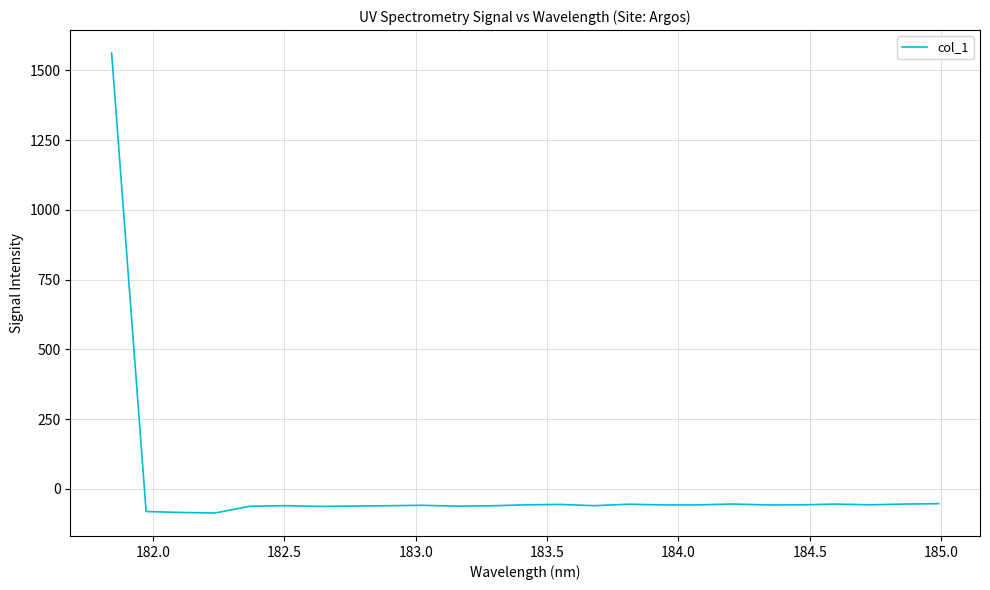

What is the maximum value shown in the chart?

1562.1